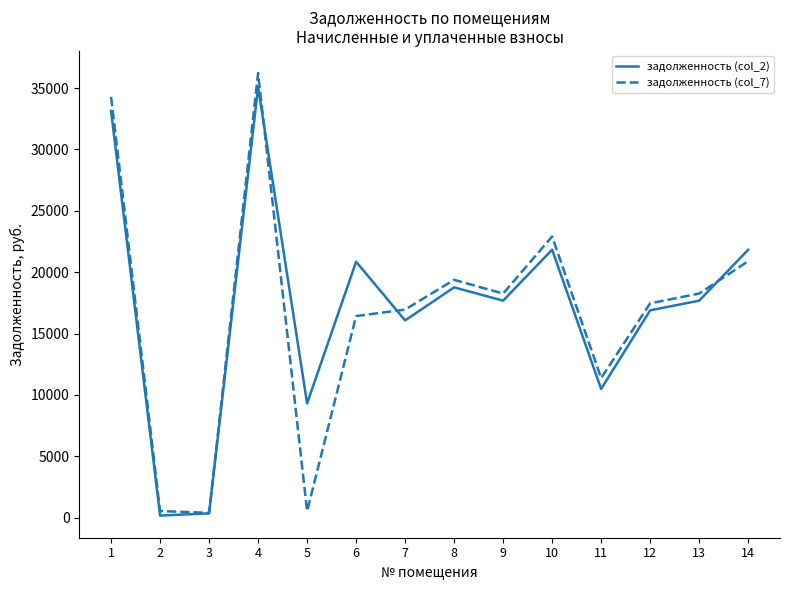

Read the задолженность (col_2) value at 3.

353.0